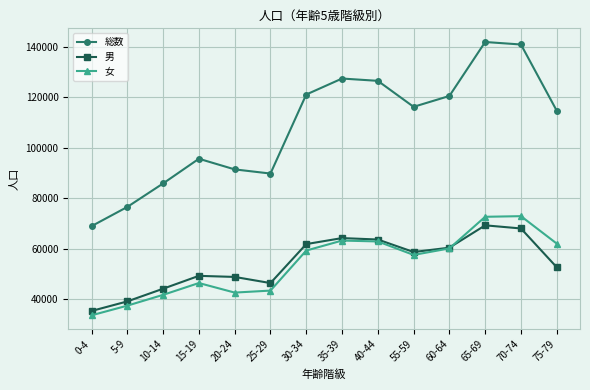

The 総数 series shows 59914 at 55-59. True or false?

False